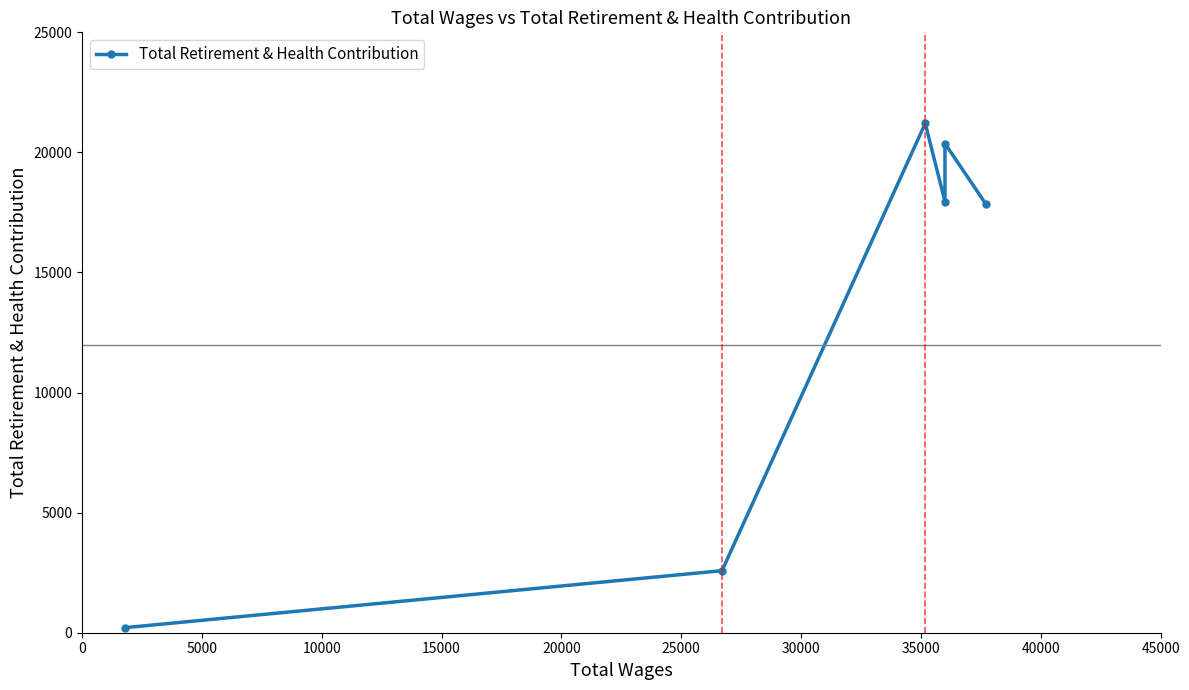

What is the maximum value shown in the chart?

21208